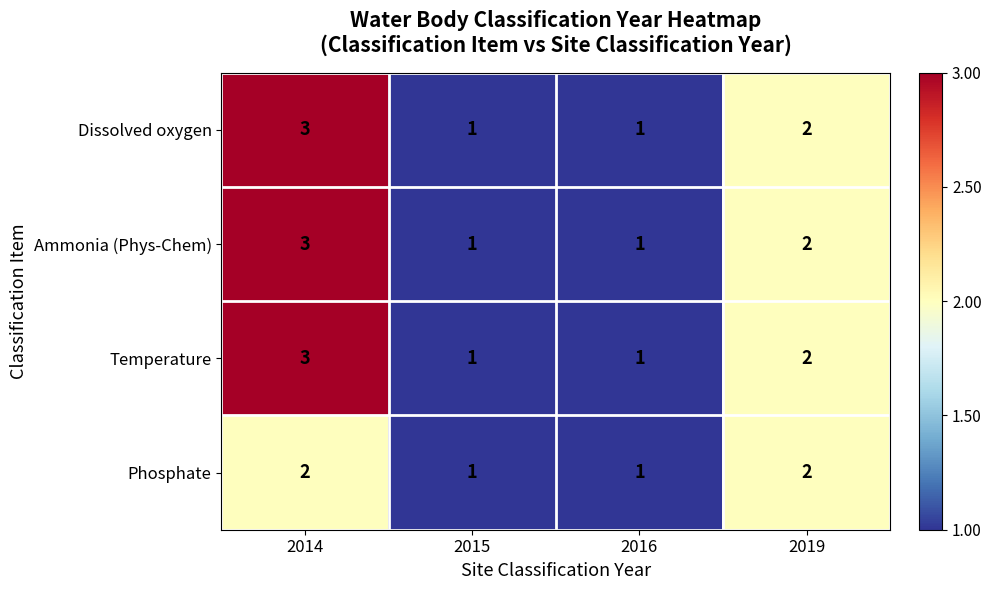

What is the sum of all Ammonia (Phys-Chem) values?

7